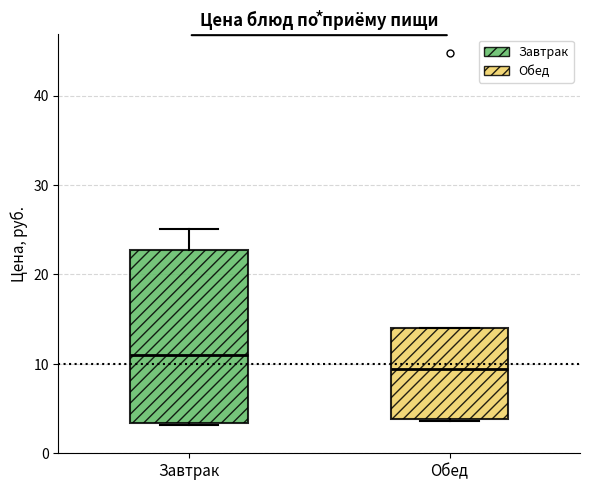

Reading left to right, transcribe this box plot: for each box, give where its median line is, the range the box spans, and where its two whiskers end, as read against the y-axis. The values are not printed on the chart, so give them approximately, as read against the axis.

Завтрак: median 11, box 3 to 23, whiskers 3 to 25
Обед: median 9, box 4 to 14, whiskers 4 to 14